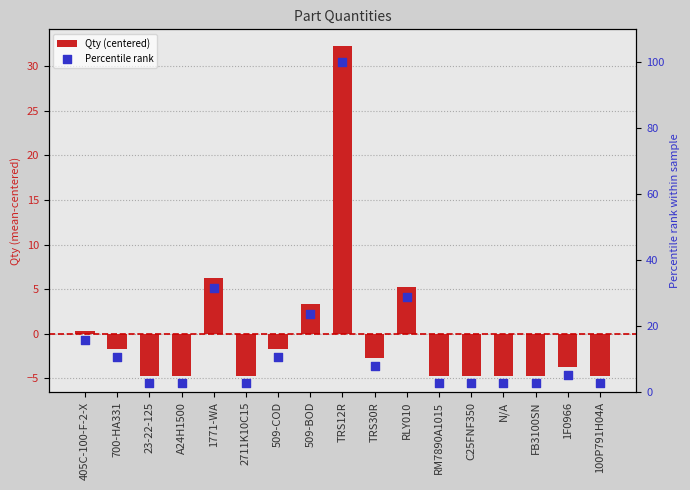

Which series has the largest total across all categories?

Percentile rank